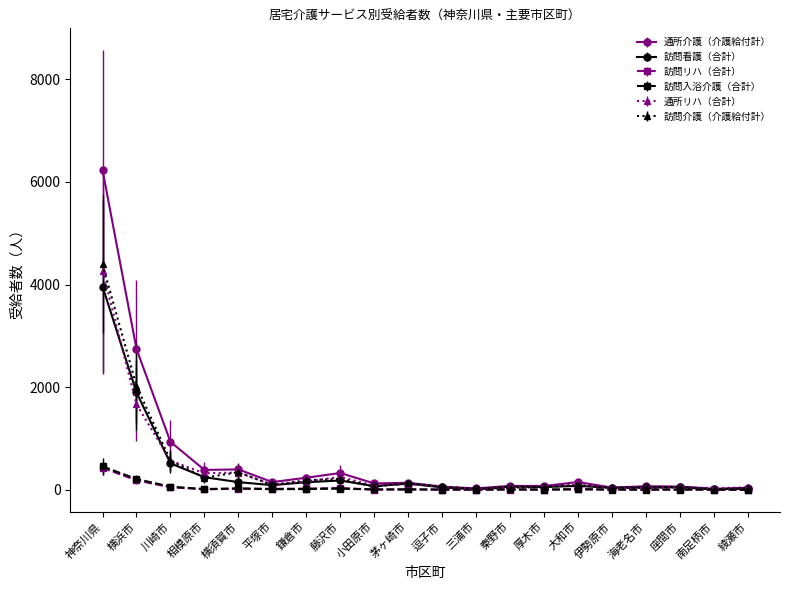

Which label corresponds to the largest value in the chart?

神奈川県